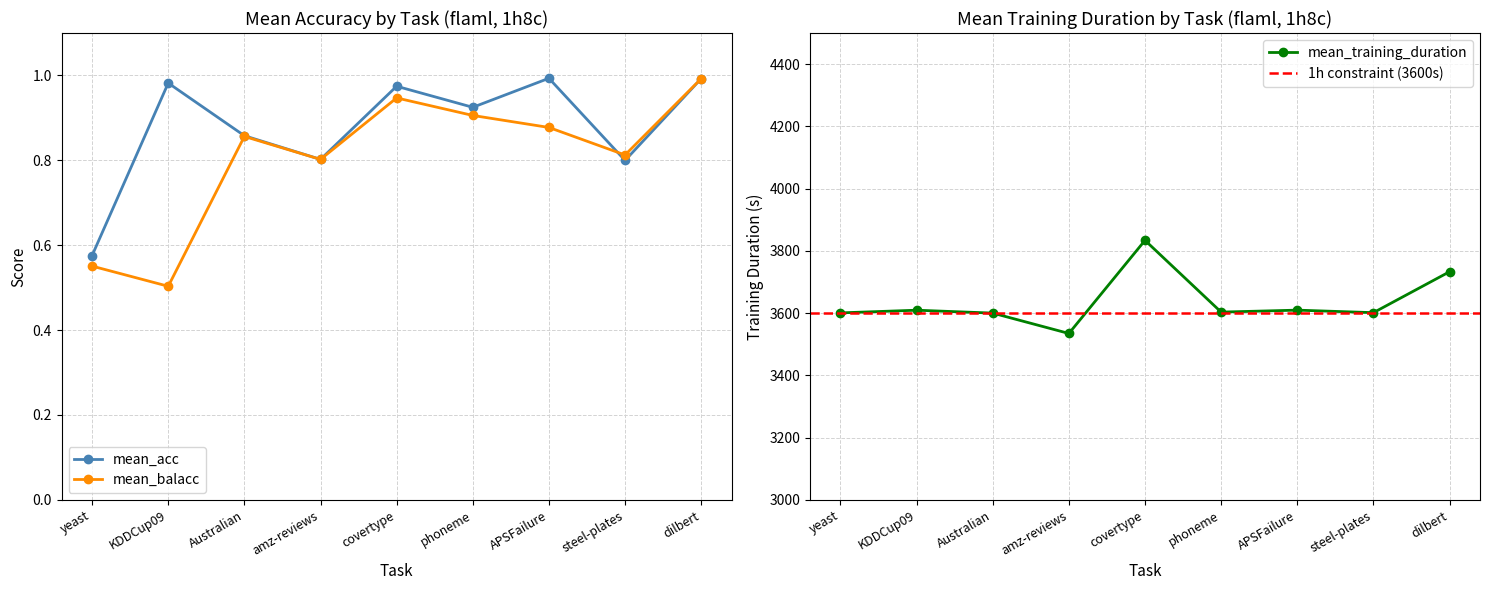

The value of mean_acc at covertype is 1.0. True or false?

True